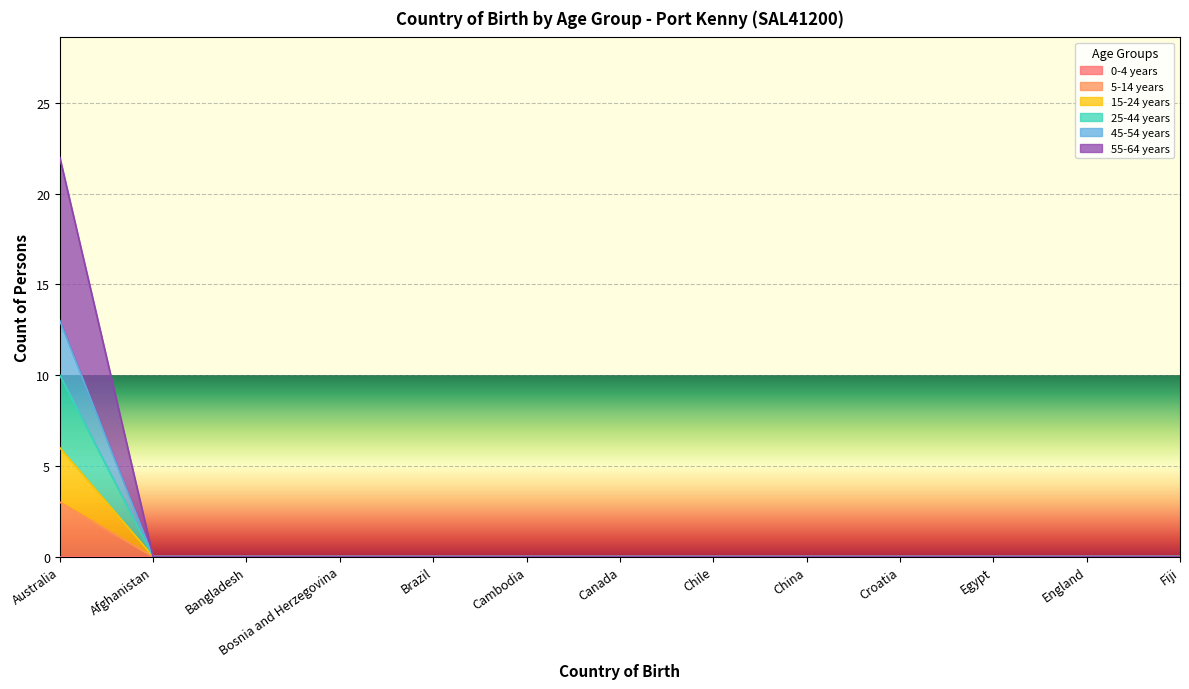

True or false: 5-14 years has more than 0 interior local peaks.

False